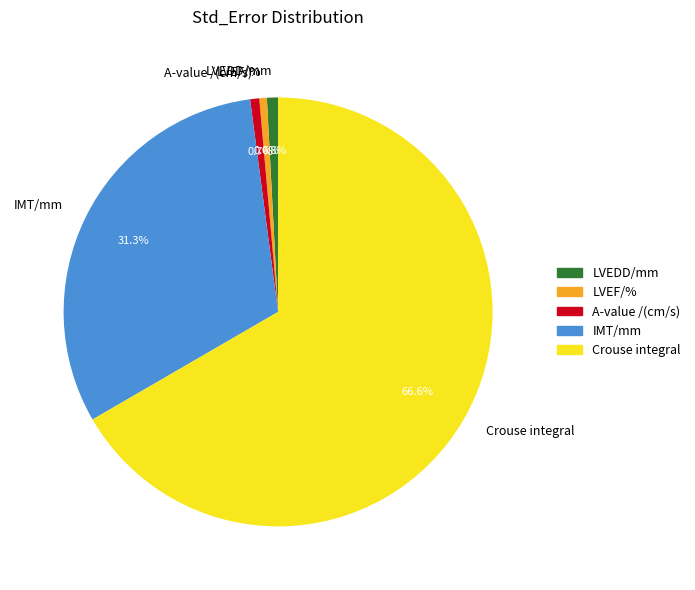

What is the largest slice in the pie chart?

Crouse integral